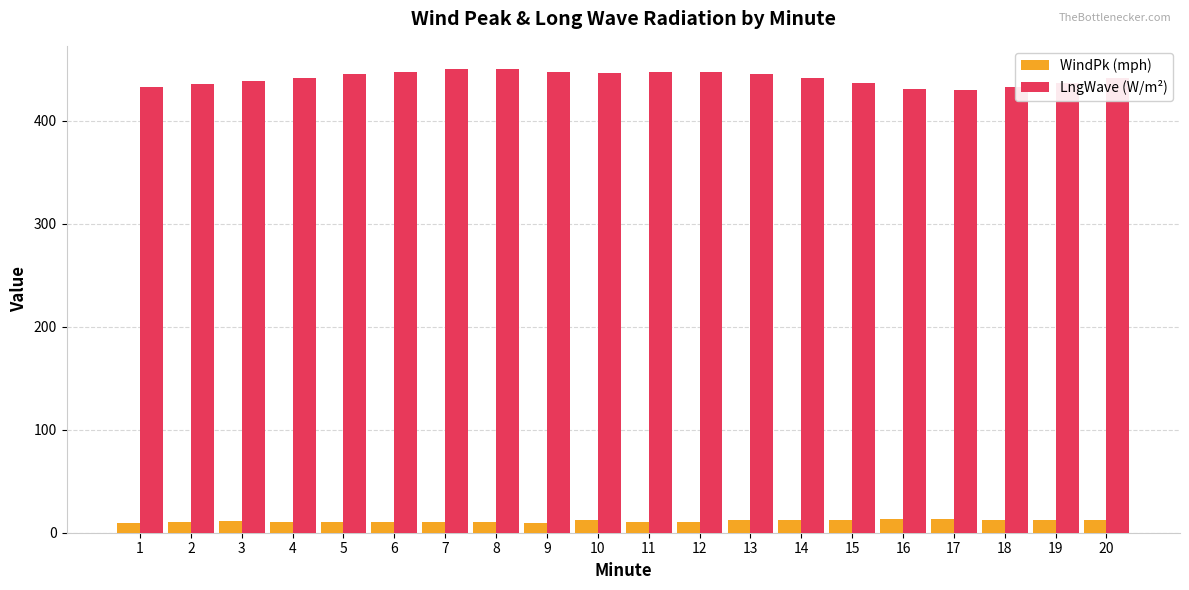

Which series has the largest total across all categories?

LngWave (W/m²)